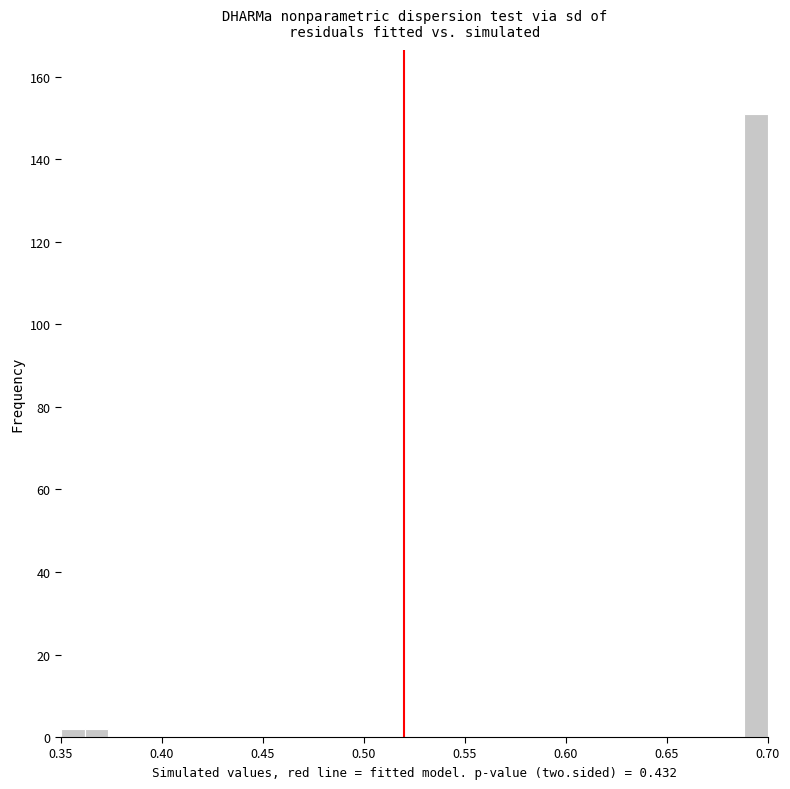

Read against the x-axis, roughly where is the centre of the tallest bar?

0.695